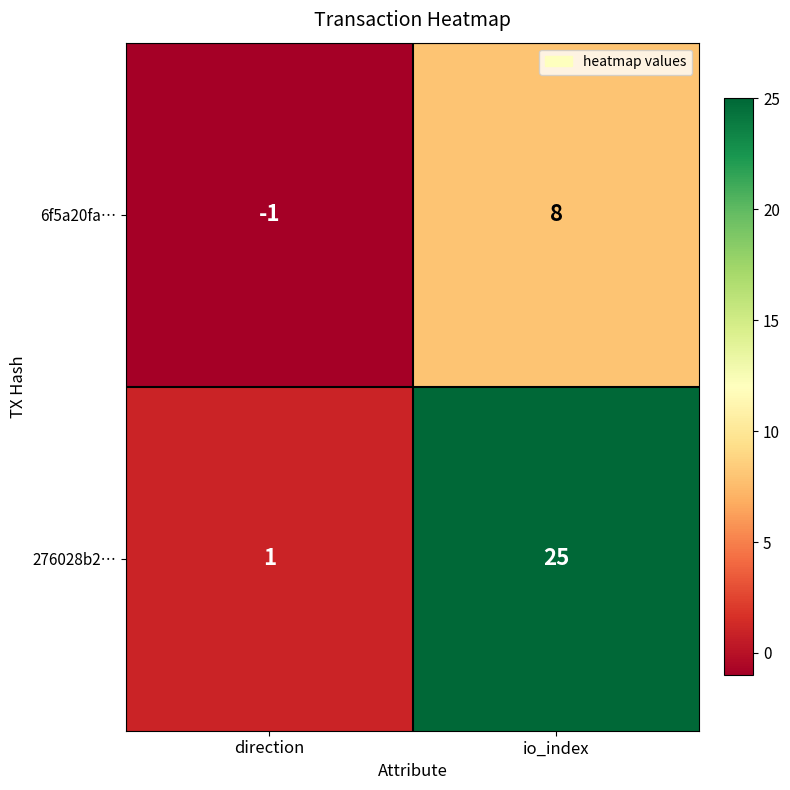

Which series changed the most between direction and io_index?

276028b2…